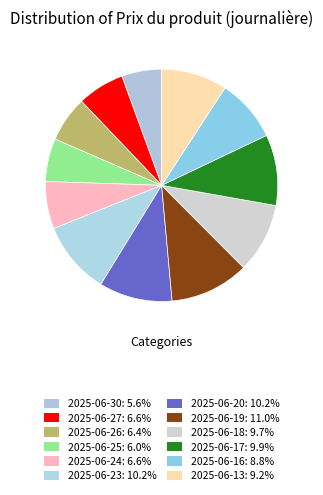

Which category has the biggest portion of the pie?

2025-06-19